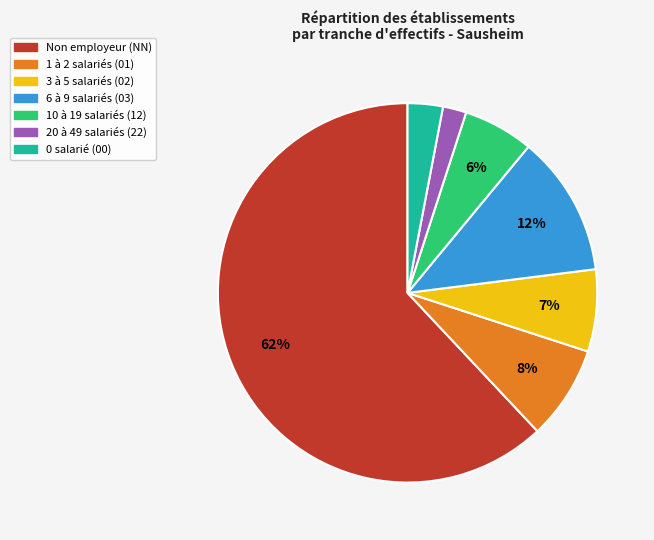

Does Non employeur (NN) represent more than half of the total?

Yes